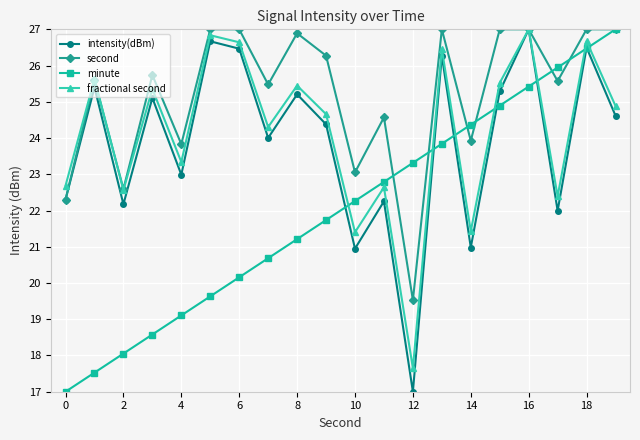

At how many categories does at least one series exceed 25?

13